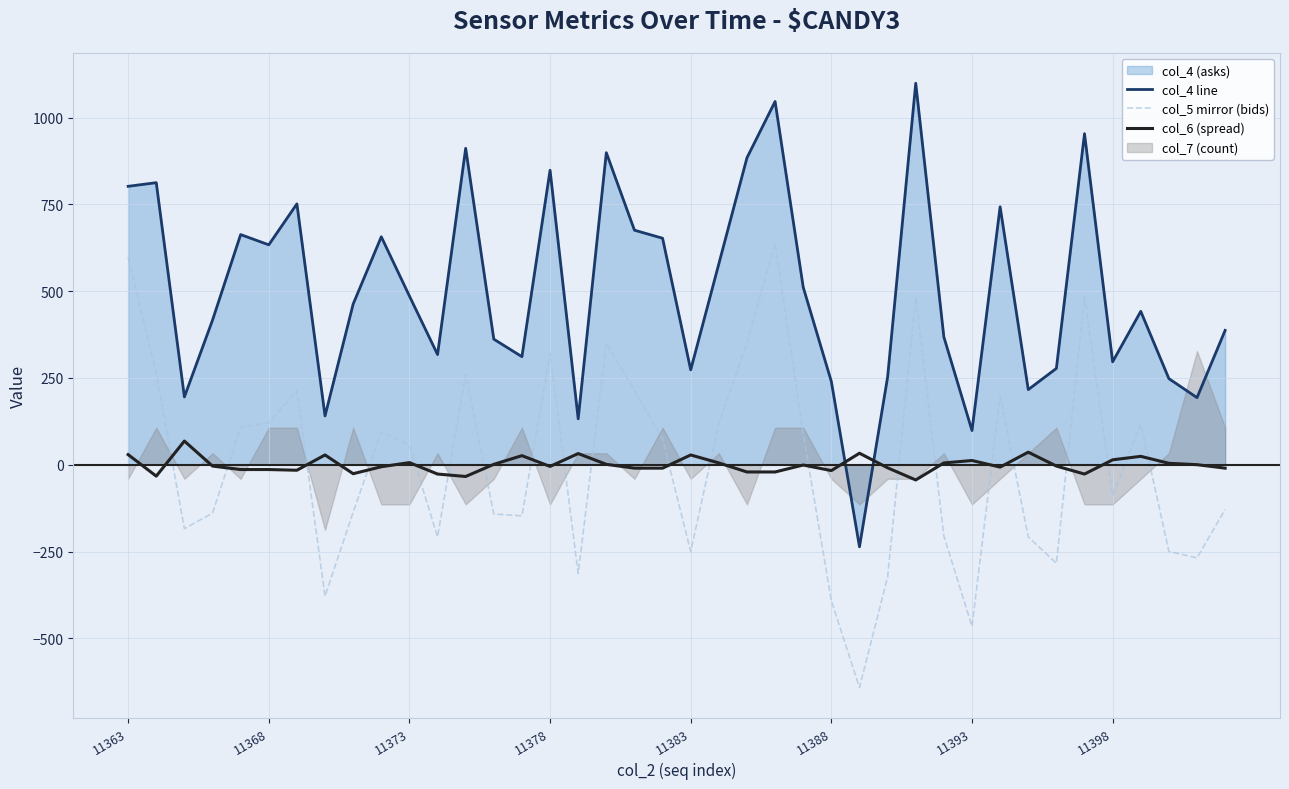

True or false: col_4 line has a value of 848.2 at 11378.

True